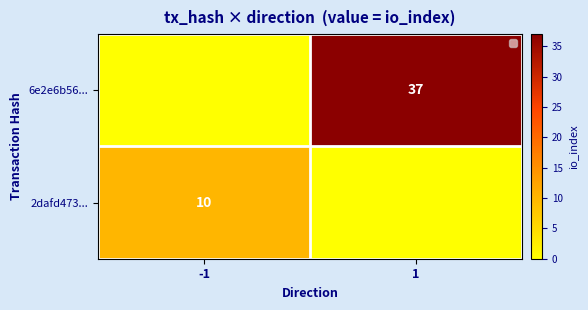

Is the value of 2dafd473... at -1 greater than the value of 6e2e6b56... at 1?

No